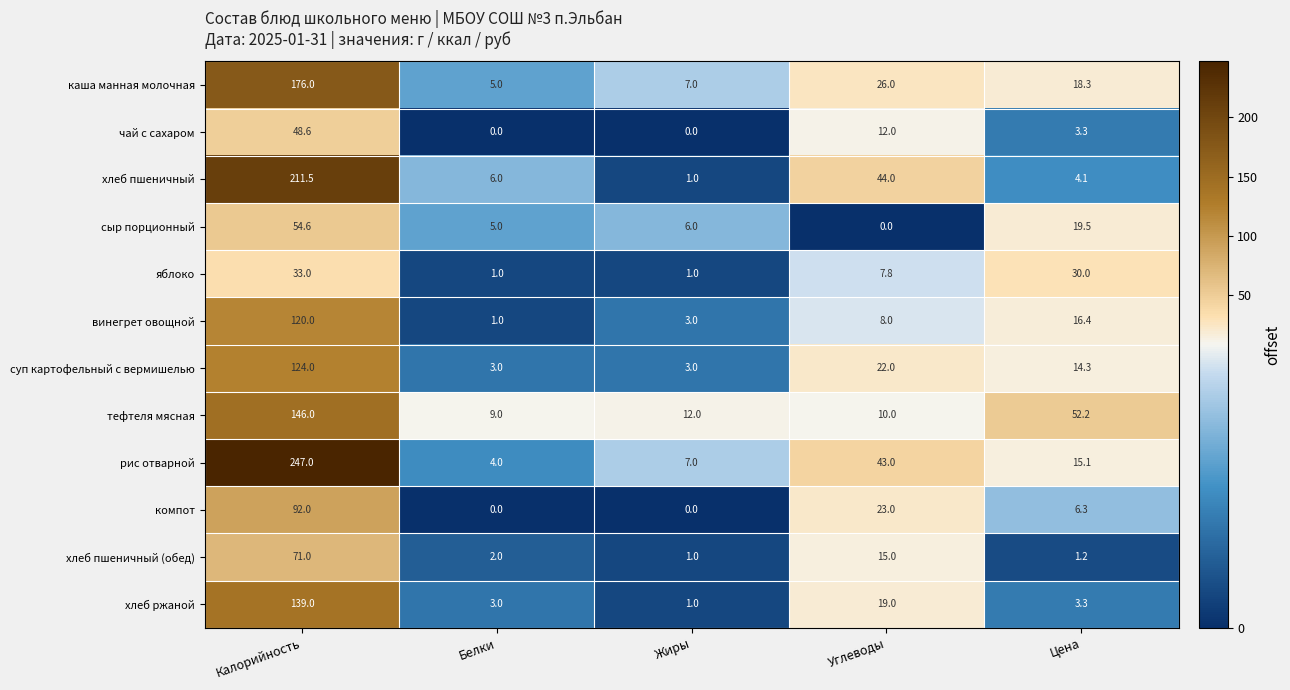

Which category has the highest value across all series?

Калорийность